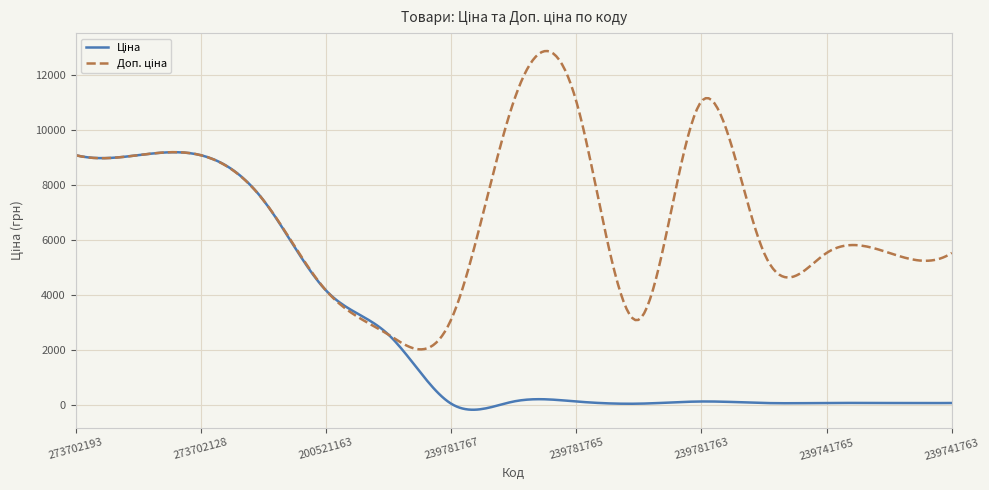

What is the maximum value shown in the chart?

12889.1